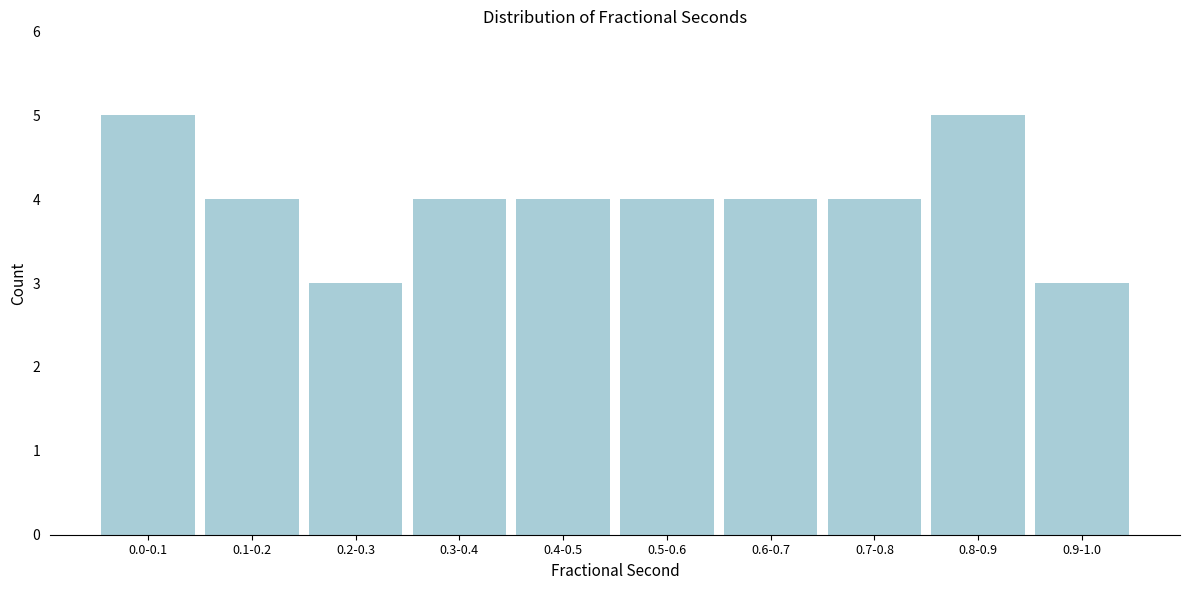

Reading right to left, what are all the values shown in this chart?

3	5	4	4	4	4	4	3	4	5